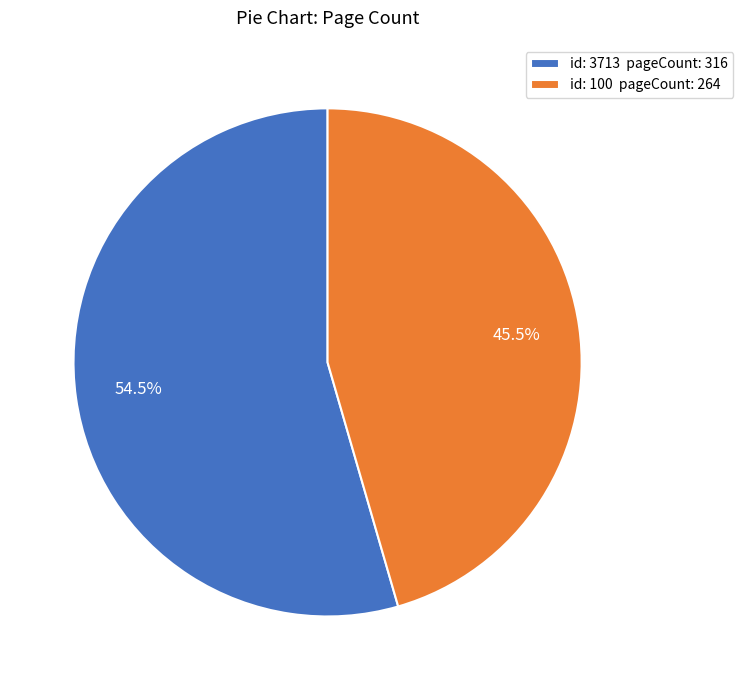

Rank the categories by value from highest to lowest.

id: 3713 pageCount: 316, id: 100 pageCount: 264